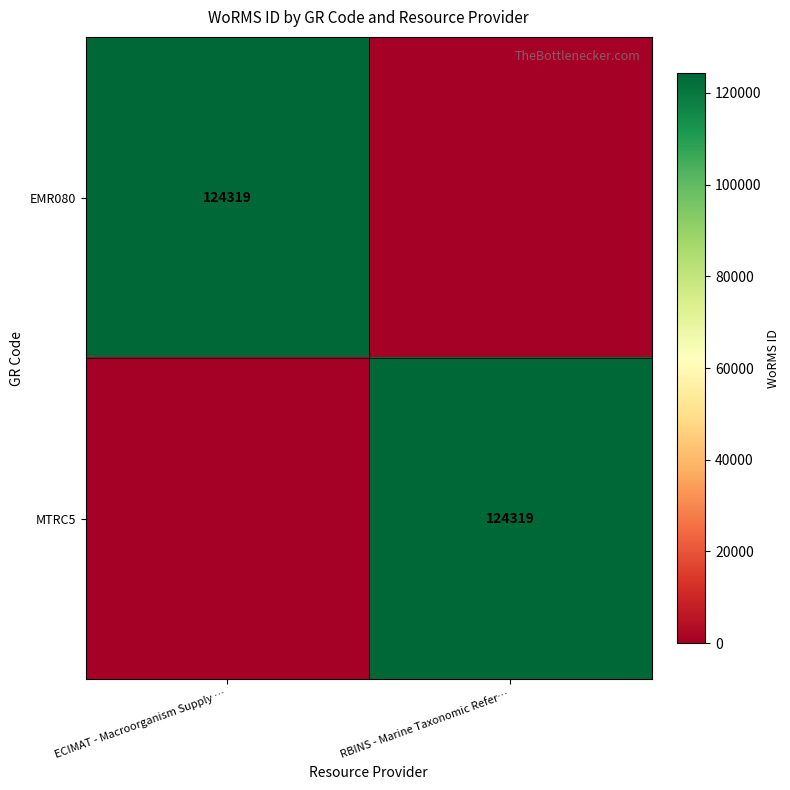

Is it true that EMR080 equals 124319 at ECIMAT - Macroorganism Supply …?

True